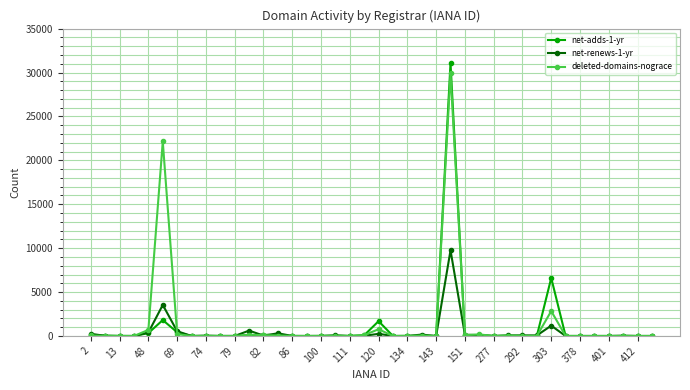

Which series has the largest range (max minus min)?

net-adds-1-yr